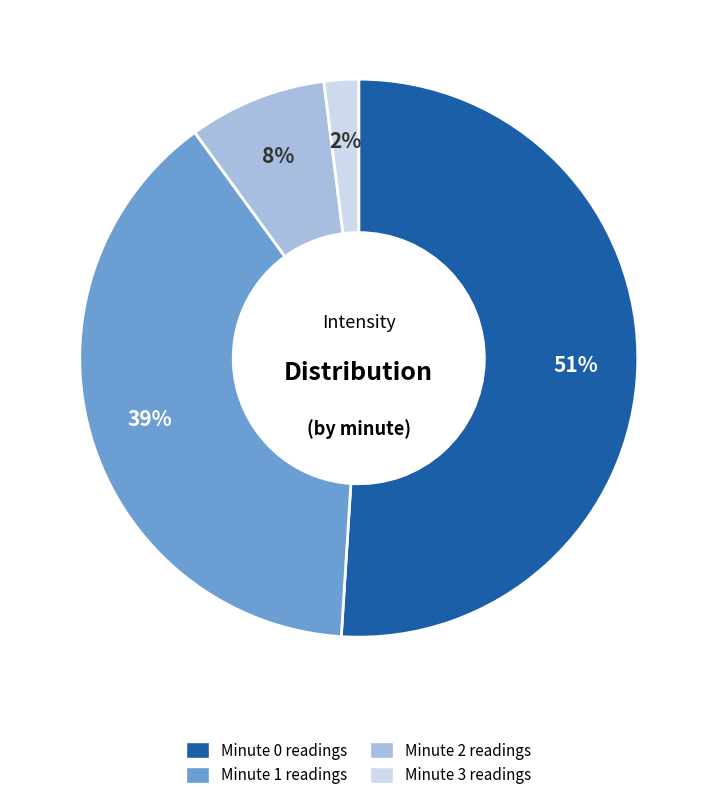

To the nearest percent, what is the average slice percentage?

25%